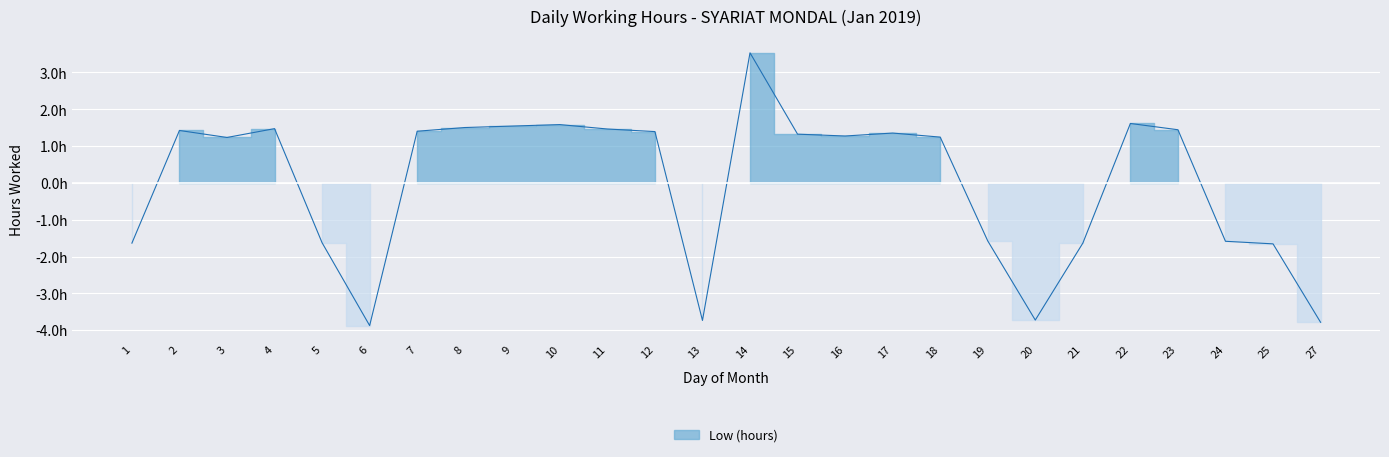

True or false: the data shows -6.4 at 20.

False